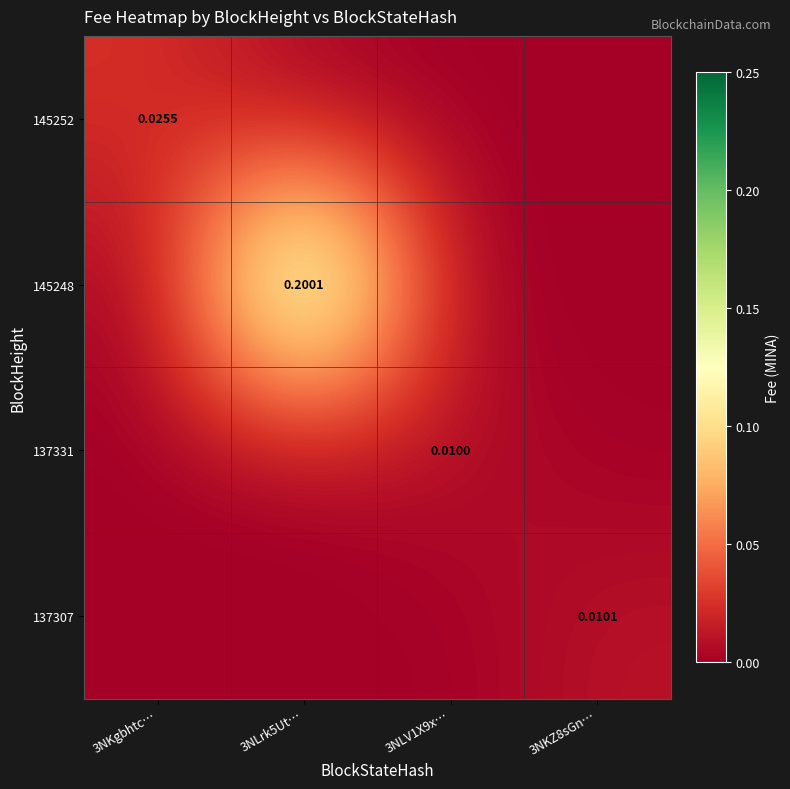

Count the 145252 values in the range 0 to 1.

4